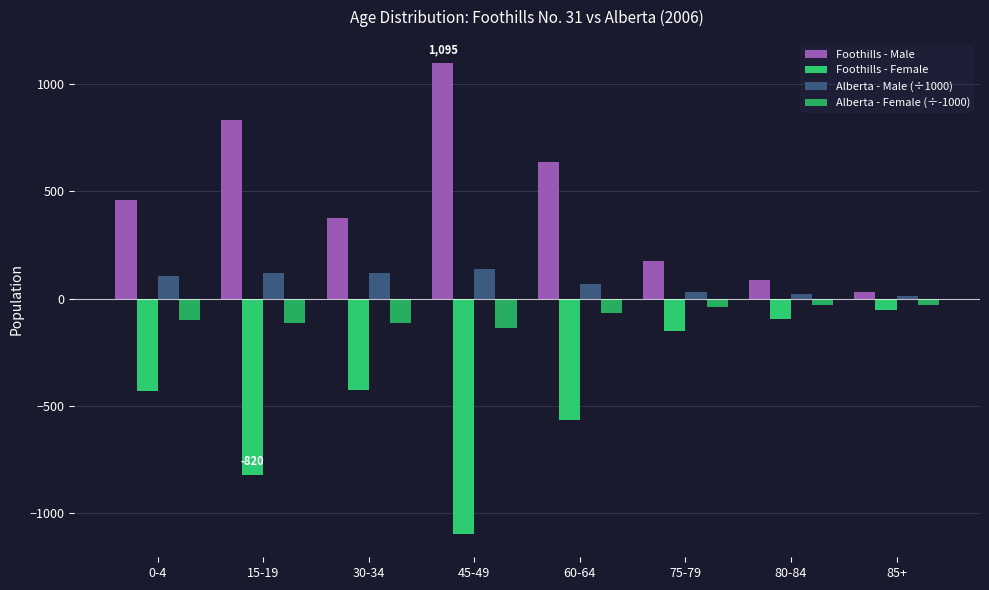

Between 15-19 and 60-64, which series saw the biggest shift?

Foothills - Female